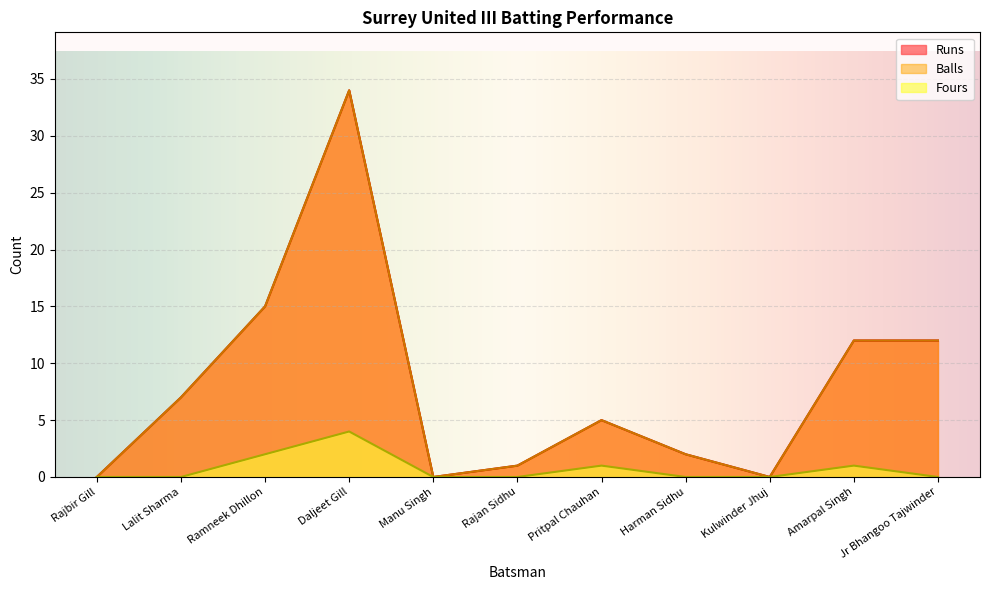

Reading left to right, transcribe all the data shown in this chart.

Runs: Rajbir Gill=0	Lalit Sharma=7	Ramneek Dhillon=15	Daljeet Gill=34	Manu Singh=0	Rajan Sidhu=1	Pritpal Chauhan=5	Harman Sidhu=2	Kulwinder Jhuj=0	Amarpal Singh=12	Jr Bhangoo Tajwinder=12
Balls: Rajbir Gill=0	Lalit Sharma=7	Ramneek Dhillon=15	Daljeet Gill=34	Manu Singh=0	Rajan Sidhu=1	Pritpal Chauhan=5	Harman Sidhu=2	Kulwinder Jhuj=0	Amarpal Singh=12	Jr Bhangoo Tajwinder=12
Fours: Rajbir Gill=0	Lalit Sharma=0	Ramneek Dhillon=2	Daljeet Gill=4	Manu Singh=0	Rajan Sidhu=0	Pritpal Chauhan=1	Harman Sidhu=0	Kulwinder Jhuj=0	Amarpal Singh=1	Jr Bhangoo Tajwinder=0